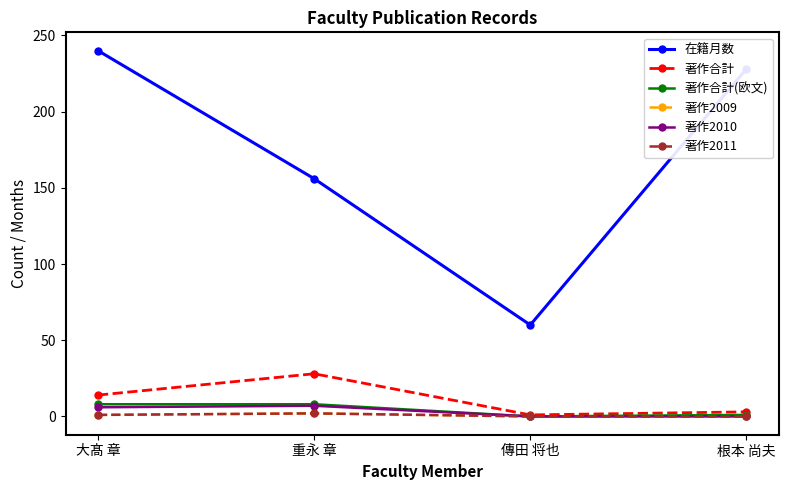

At which label does 著作合計 reach its peak?

重永 章